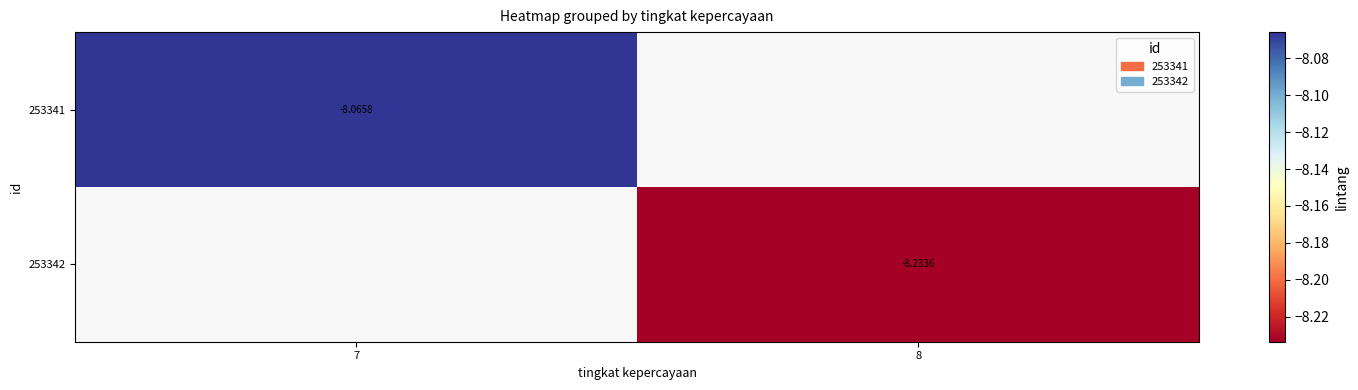

What is the minimum value shown in the chart?

-8.2